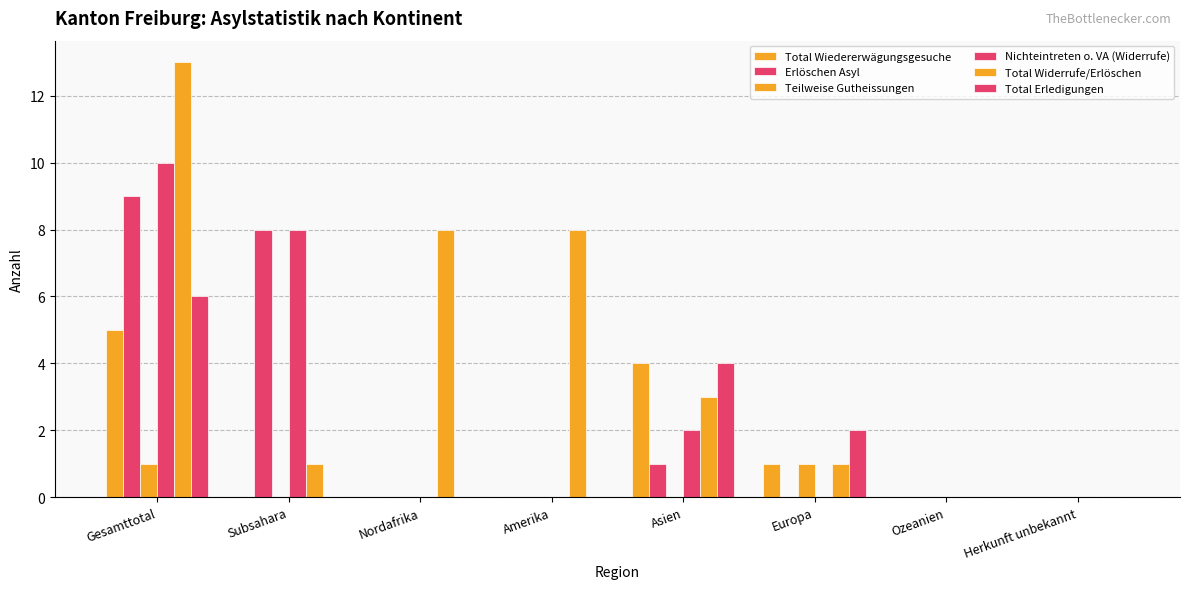

How many categories are shown in the chart?

8